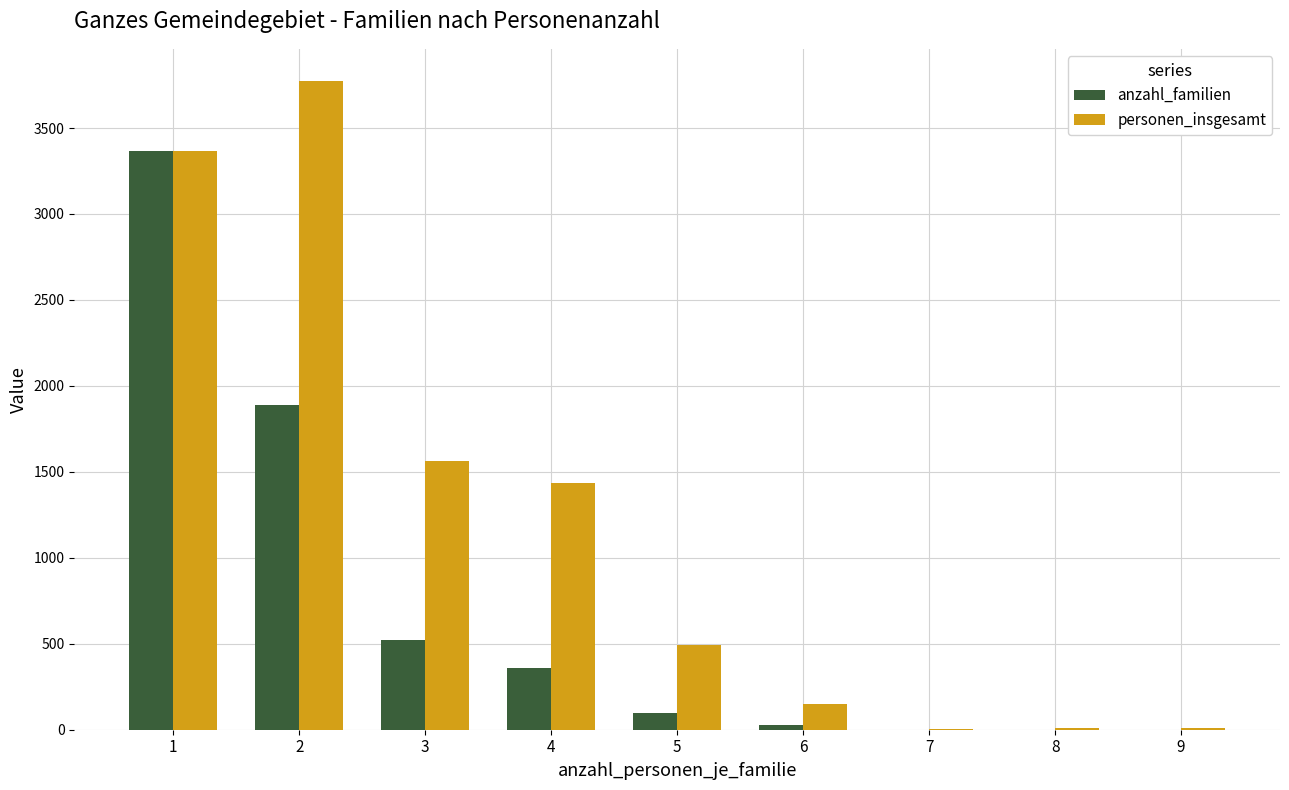

The value of personen_insgesamt at 1 is 3366. True or false?

True